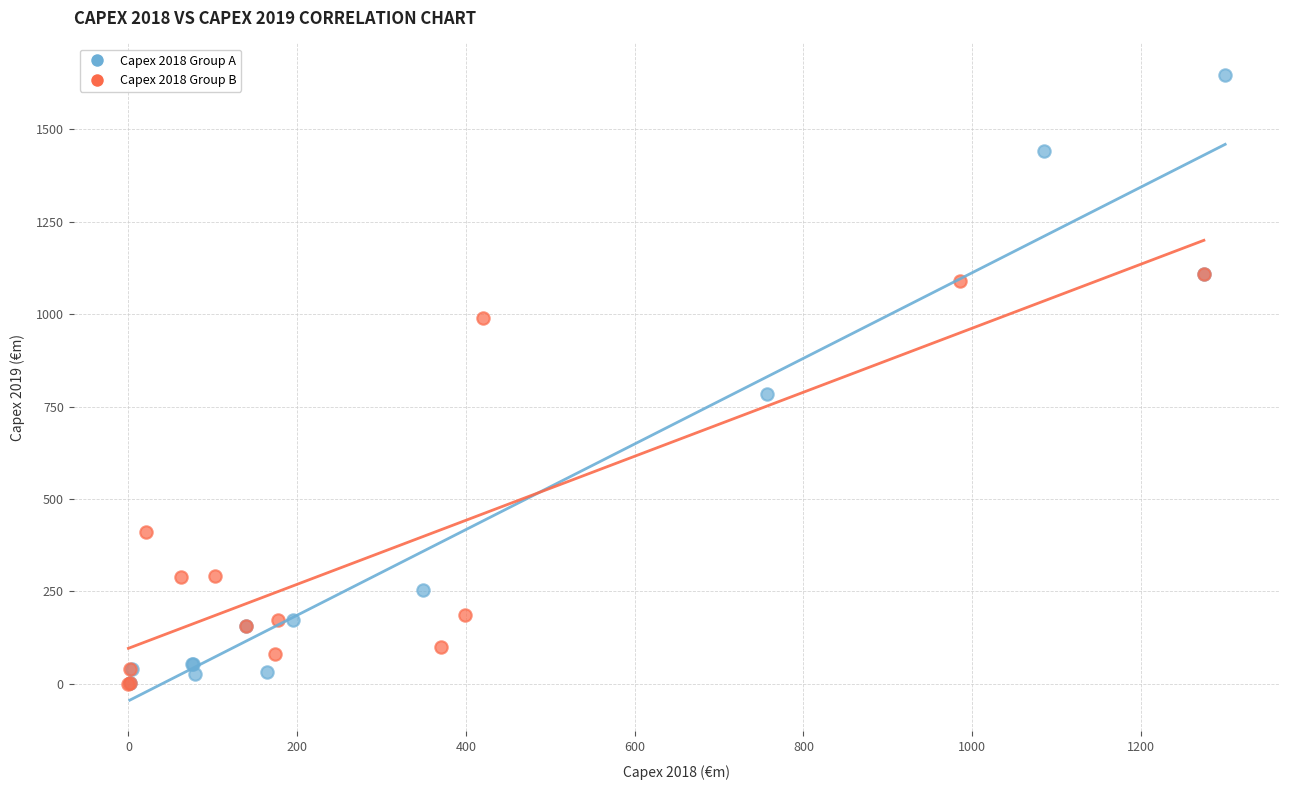

Which series has the widest spread of Y values?

Capex 2018 Group A